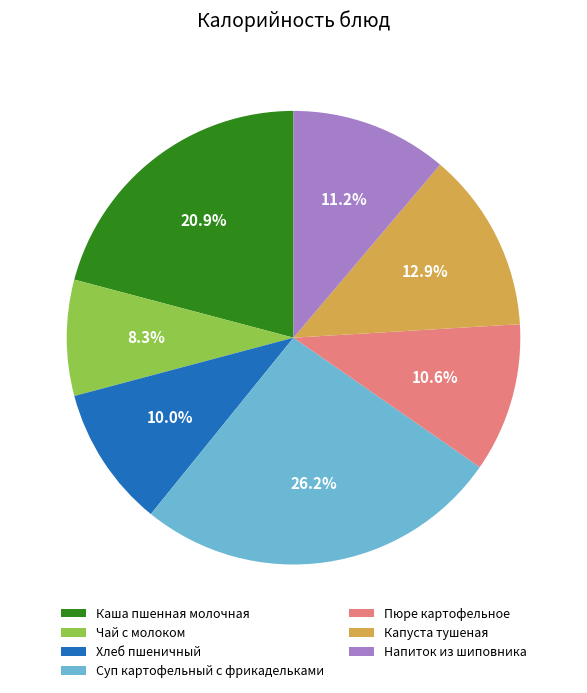

What is the smallest slice in the pie chart?

Чай с молоком